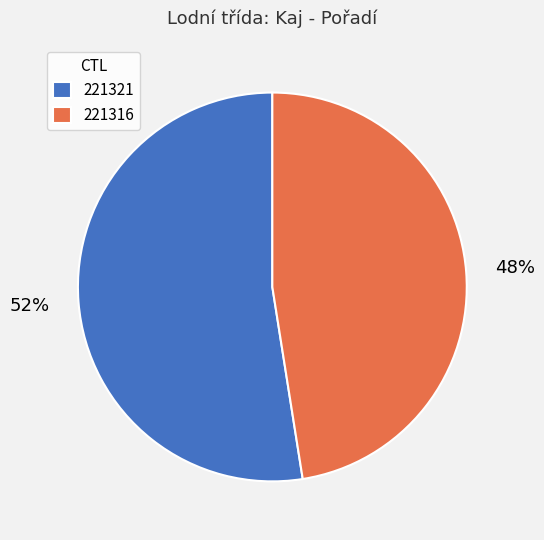

Count the number of slices in the pie.

2